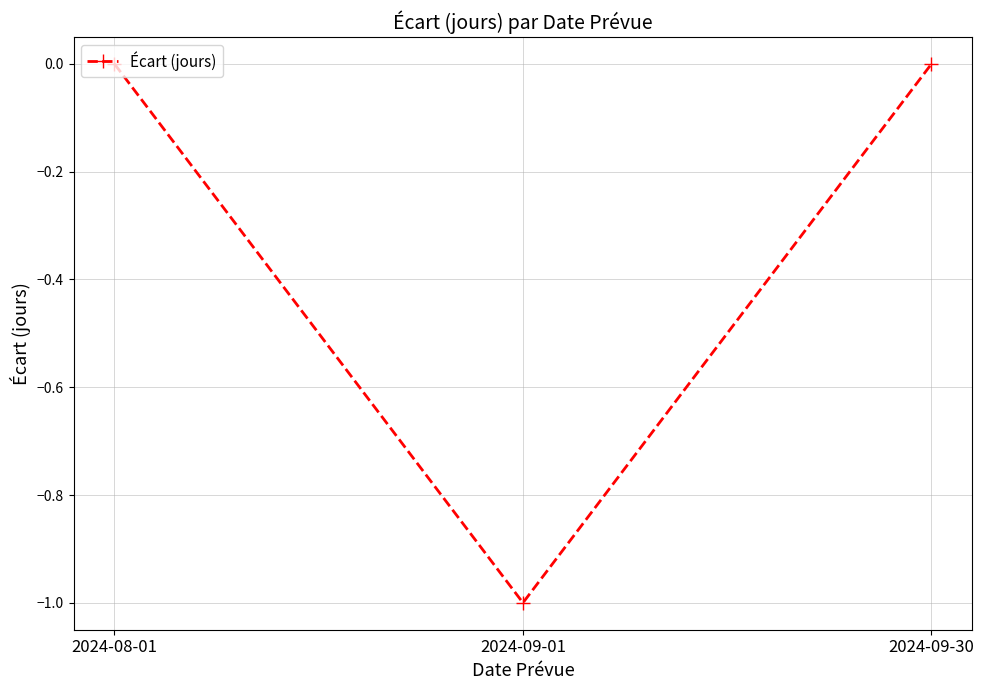

Reading left to right, extract all data points from this chart.

0	-1	0